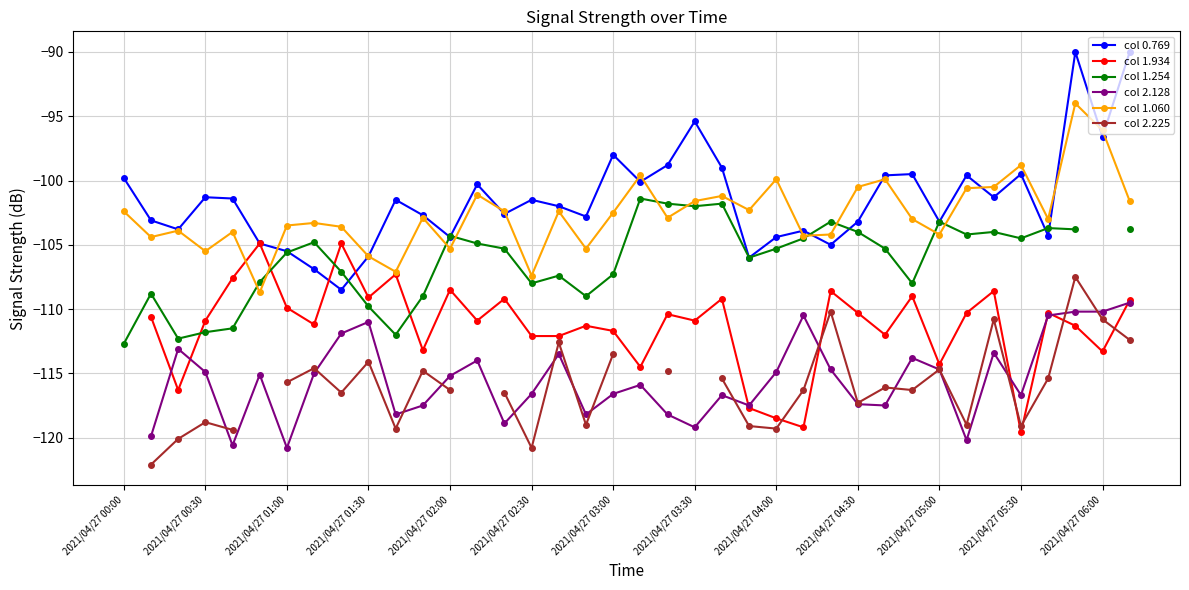

Is it true that col 0.769 equals -139.1 at 2021/04/27 04:30?

False